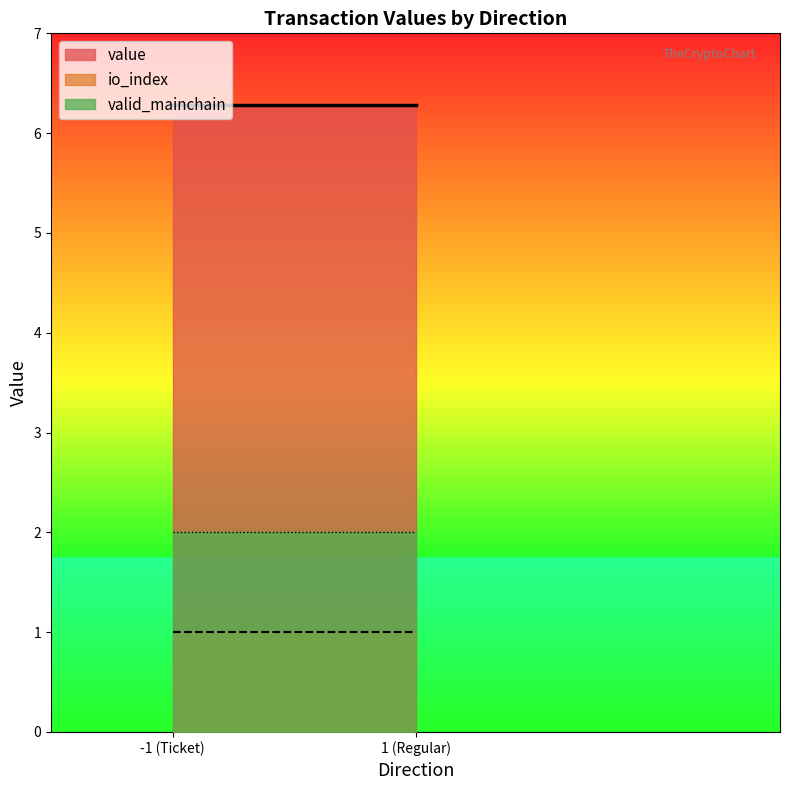

What is the greatest value displayed?

6.3